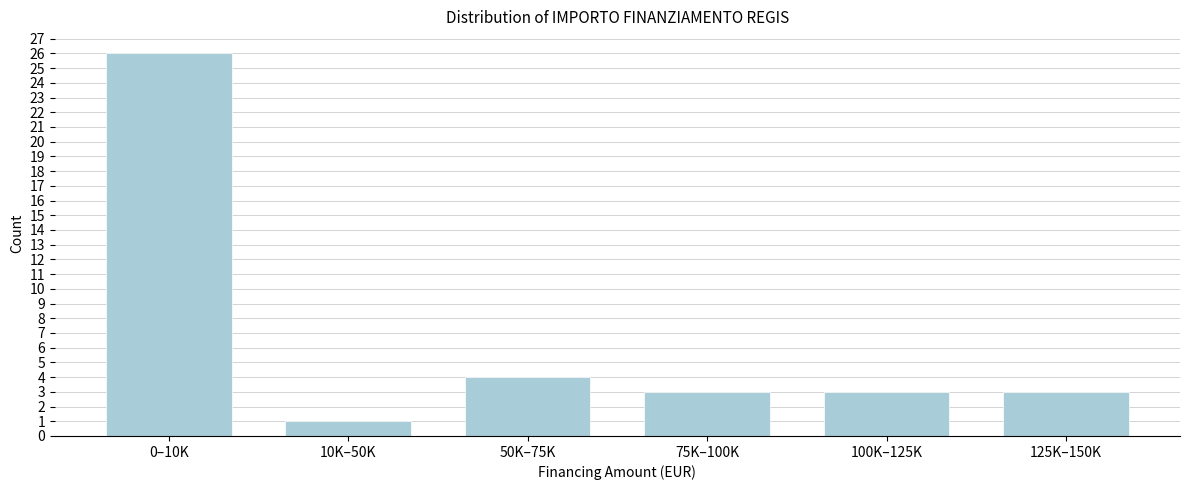

Reading right to left, extract all data points from this chart.

3	3	3	4	1	26